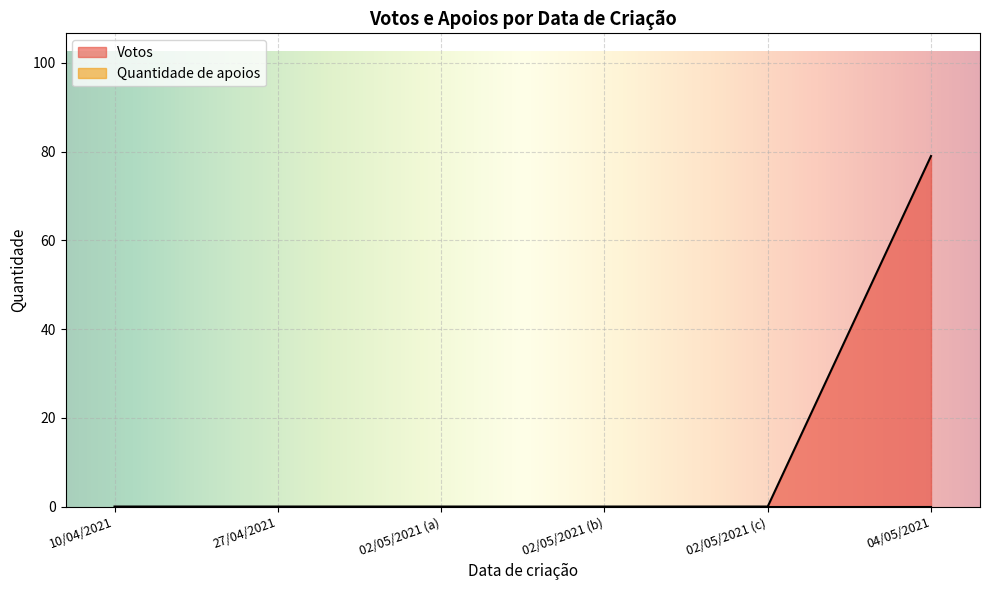

Is it true that Votos equals 0 at 02/05/2021?

True